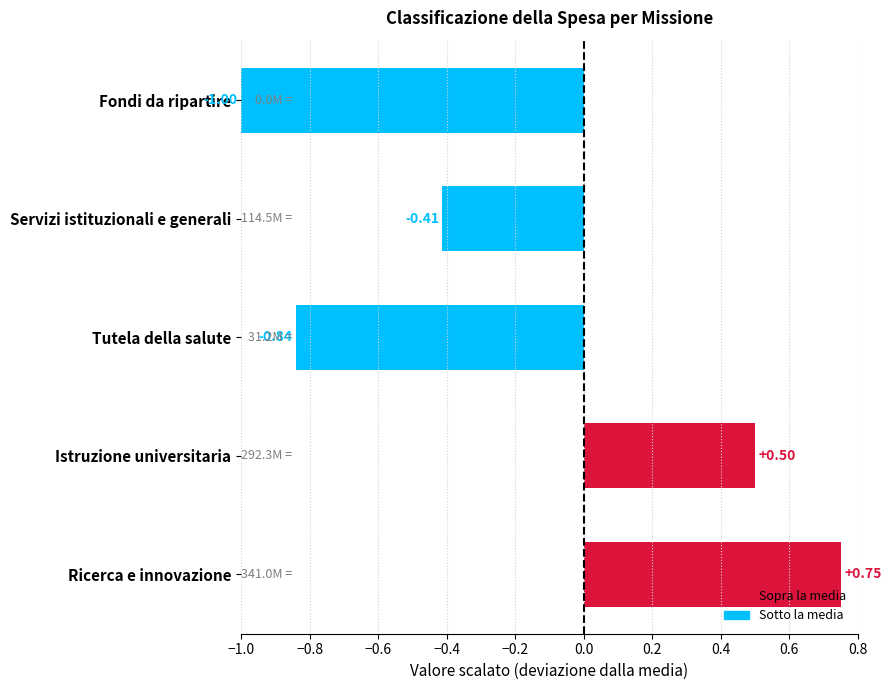

List the labels in order of value, smallest first.

Fondi da ripartire, Tutela della salute, Servizi istituzionali e generali, Istruzione universitaria, Ricerca e innovazione